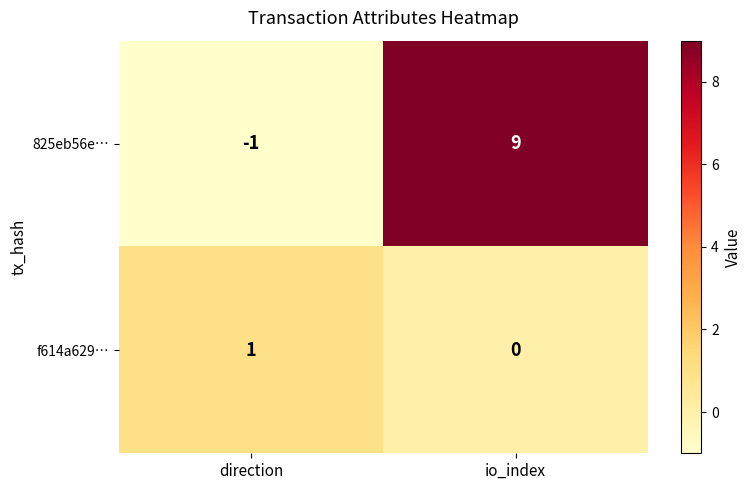

At which label does f614a629… reach its peak?

direction